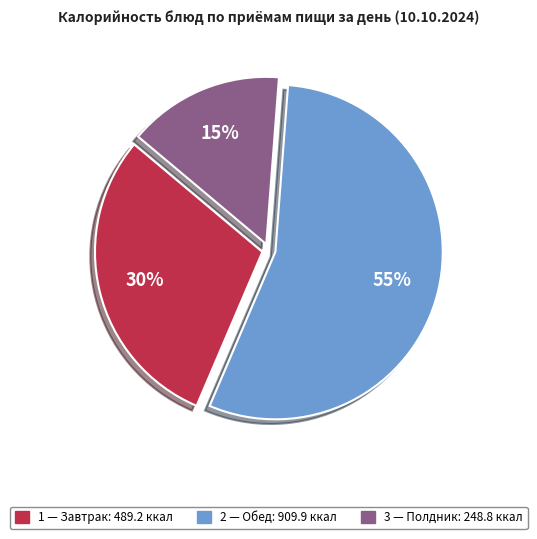

To the nearest percent, what is the average slice percentage?

33%